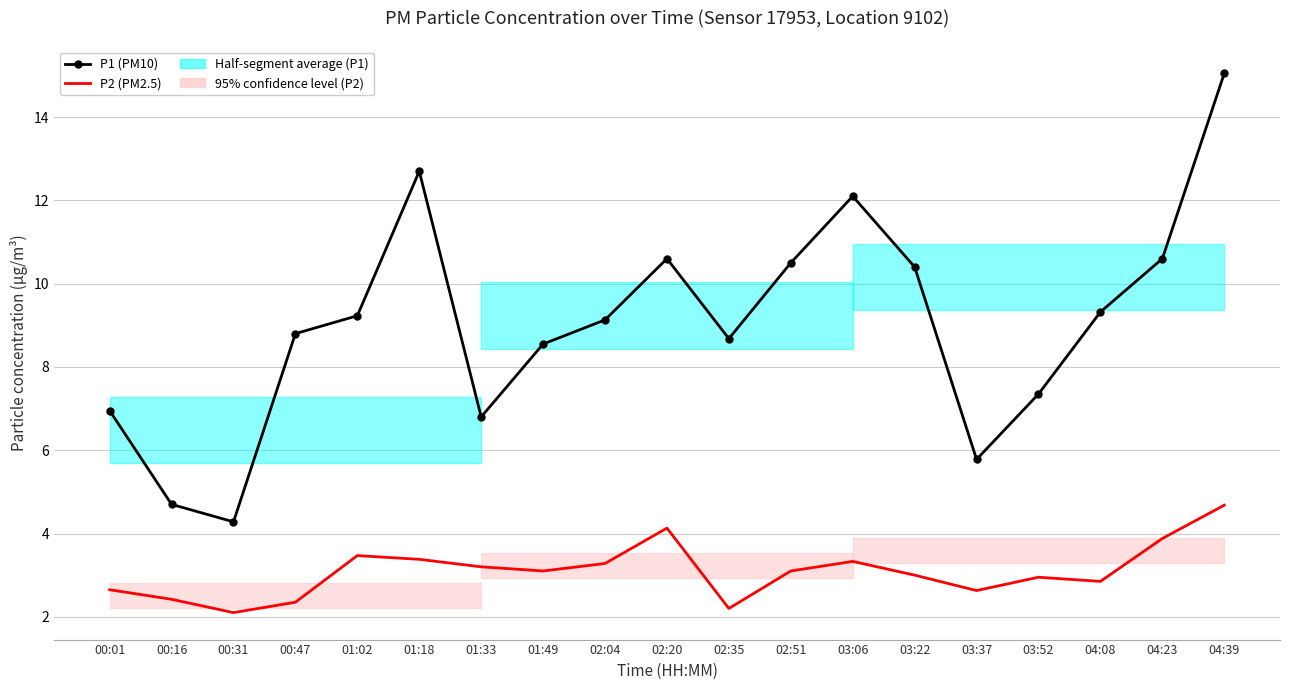

At which label is P2 (PM2.5) closest to 3?

03:22